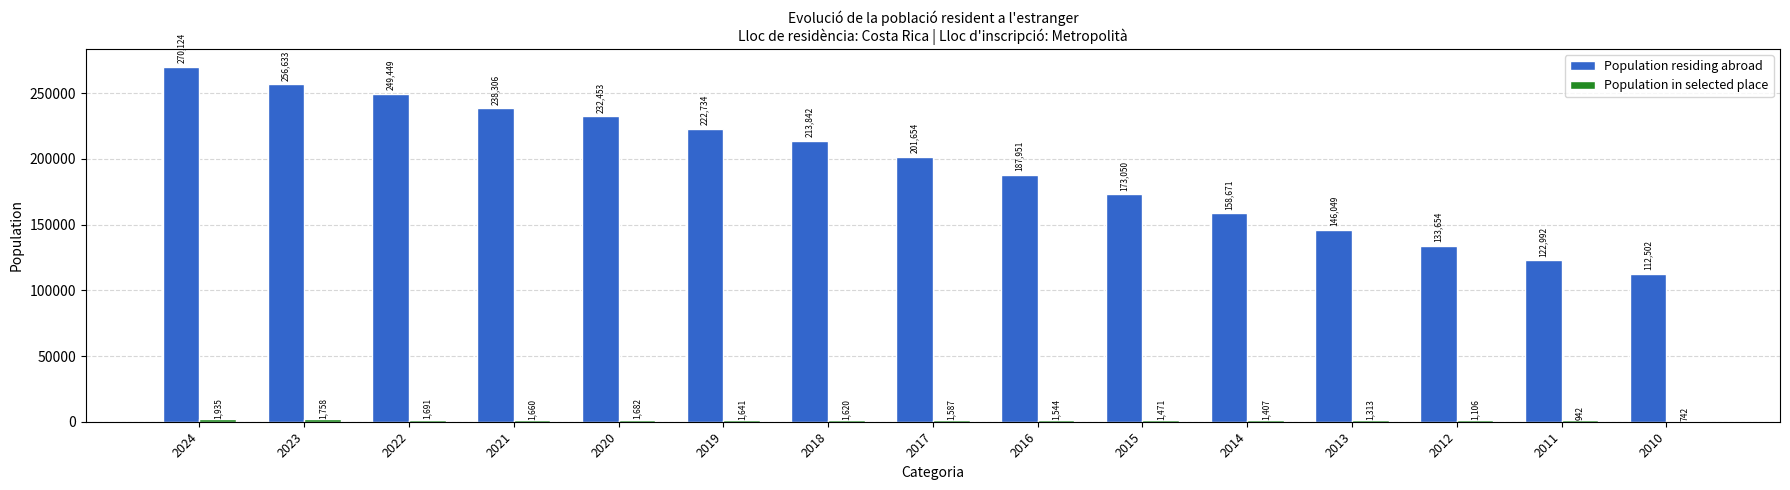

Which series changed the most between 2022 and 2013?

Population residing abroad